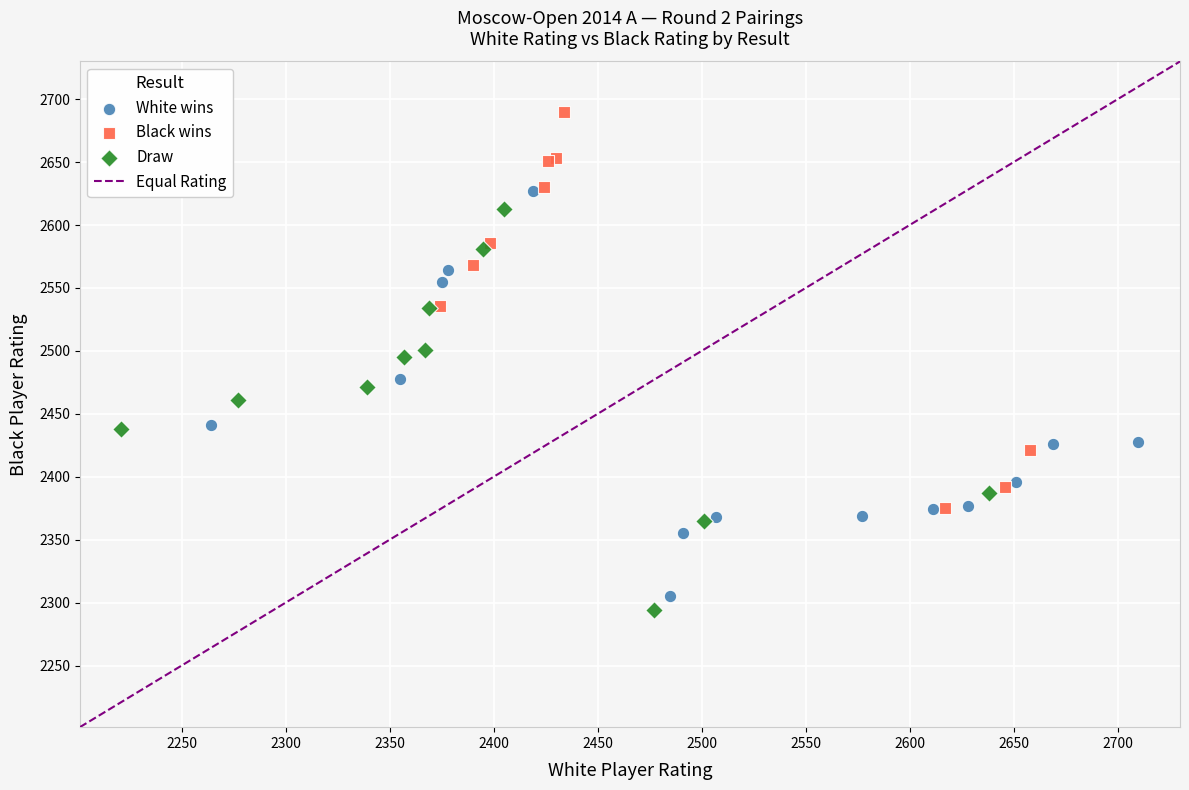

Which series contains the highest Y value?

Black wins